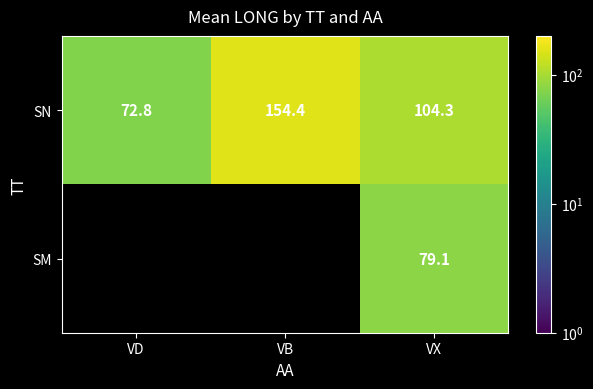

Where is SN nearest to the value 113?

VX